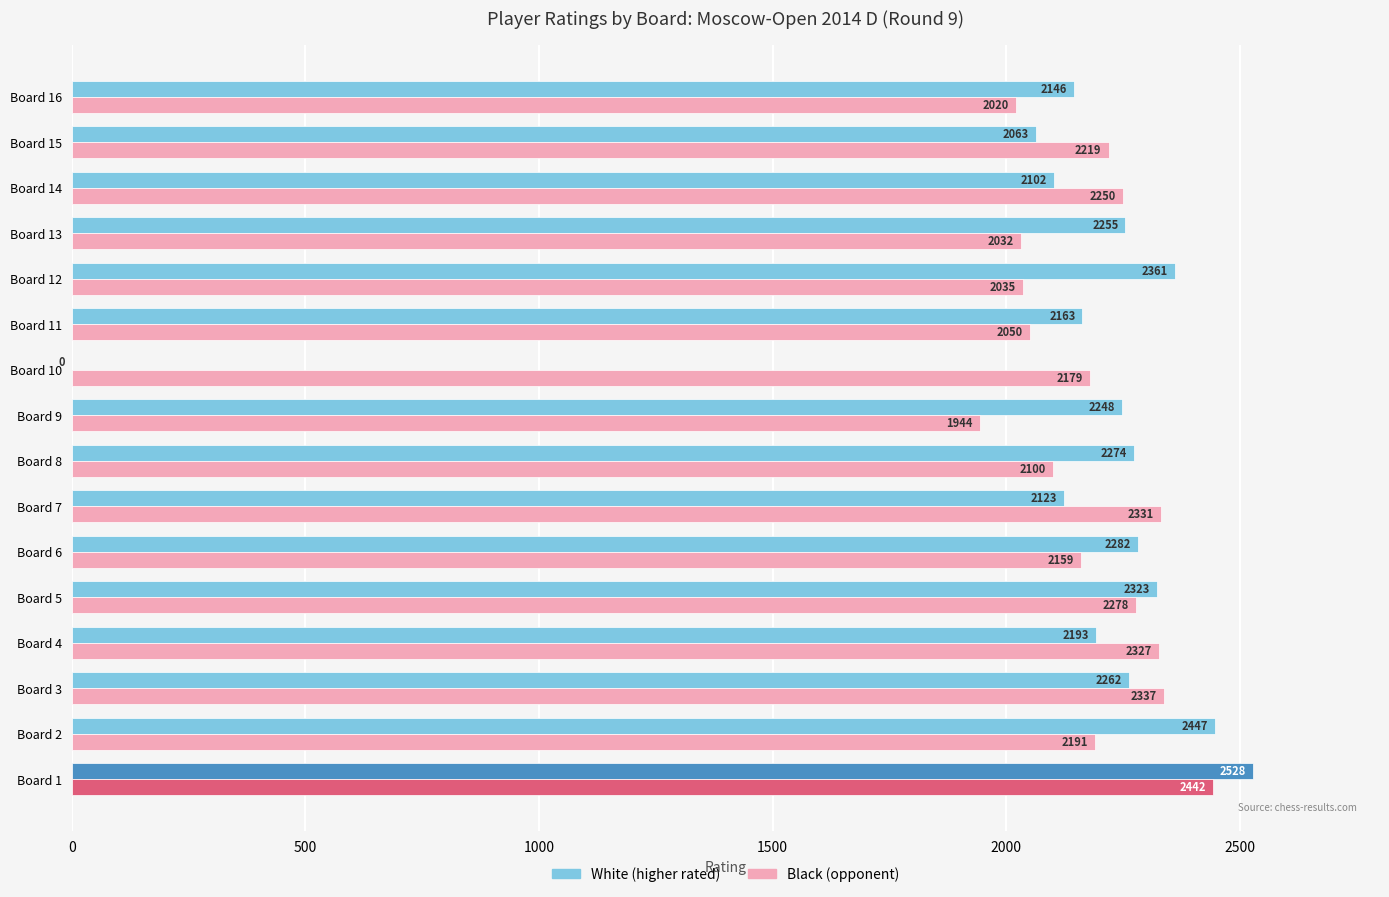

Between Board 2 and Board 3, which series saw the biggest shift?

White (higher rated)